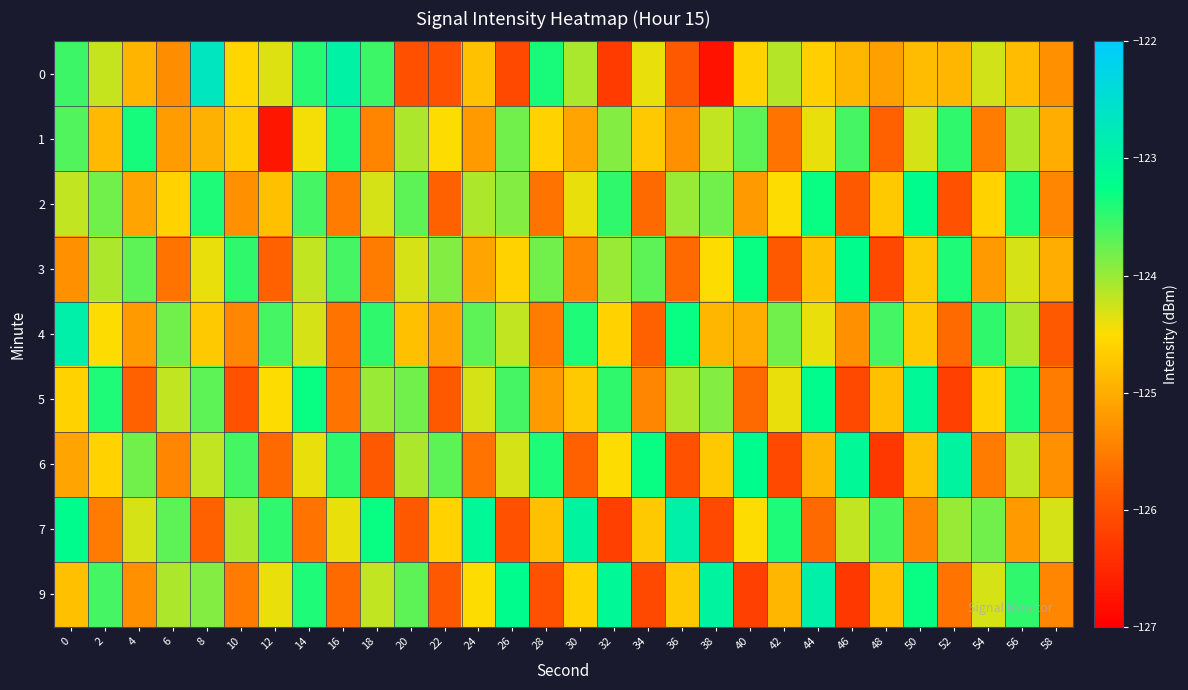

How many categories are shown in the chart?

30